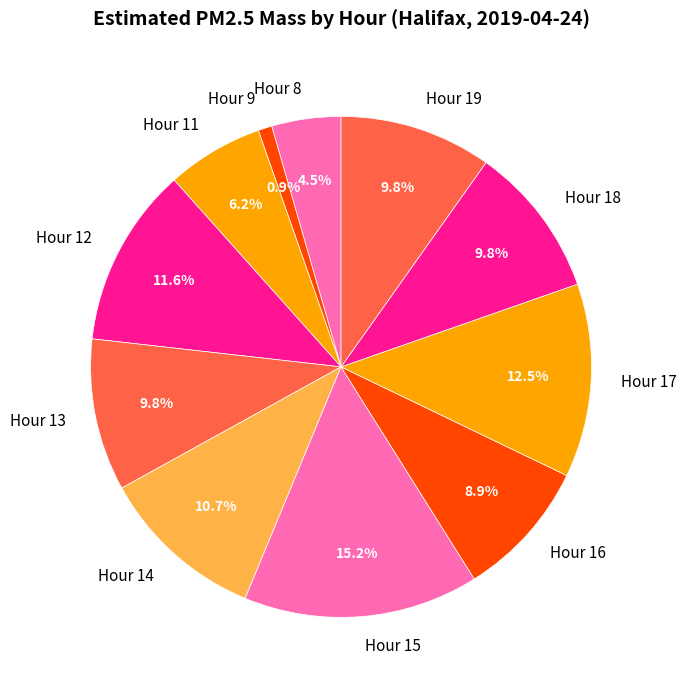

What is the smallest slice in the pie chart?

Hour 9